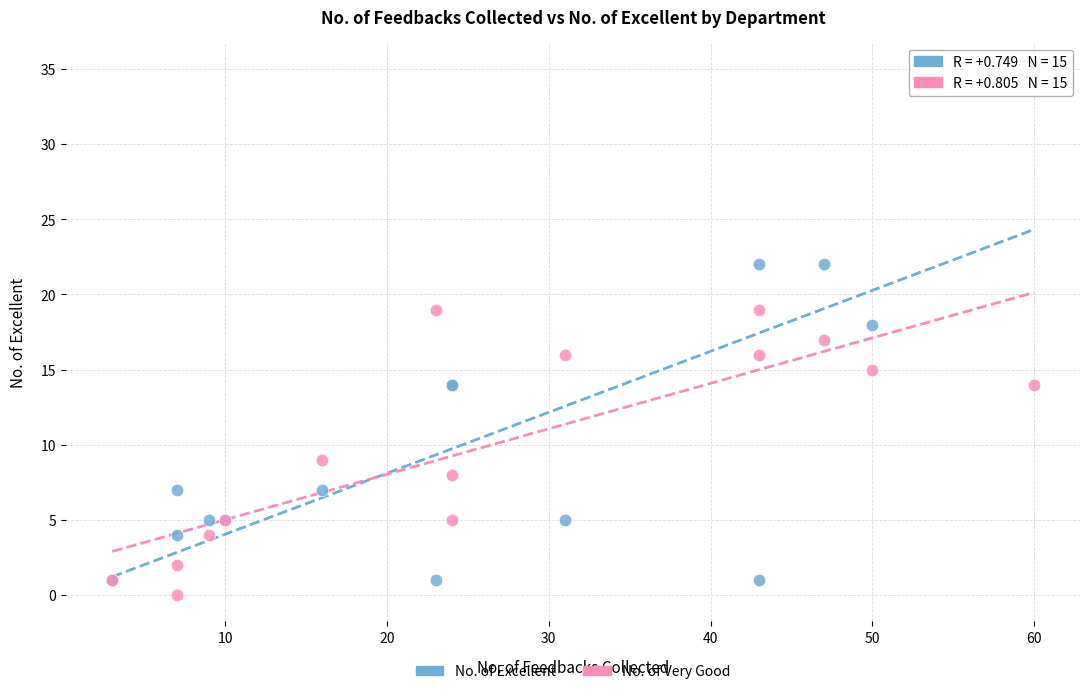

Which series reaches the maximum Y coordinate?

No. of Excellent